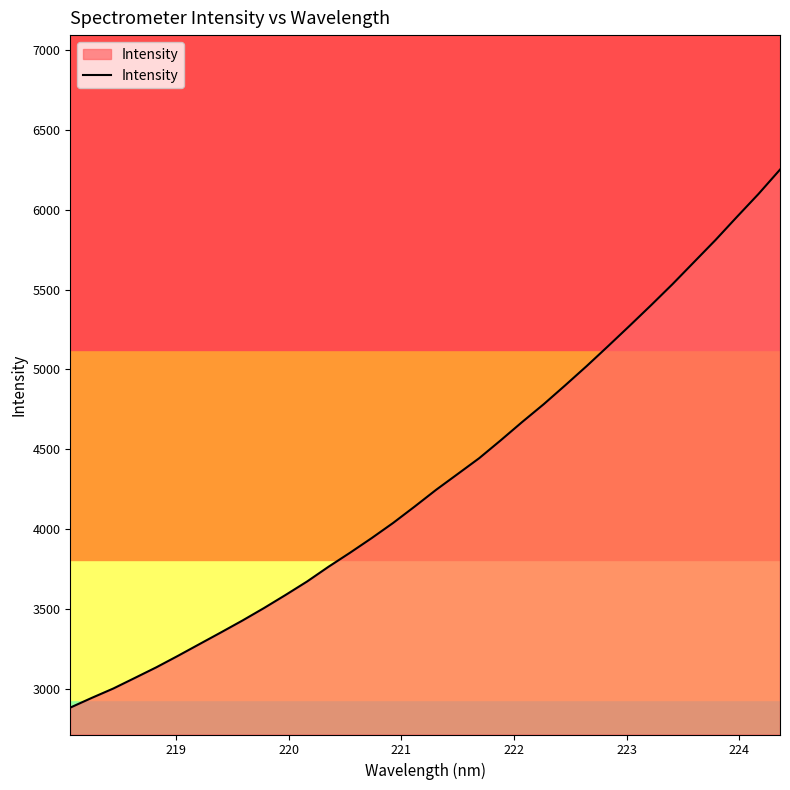

How many lines are shown in the chart?

1